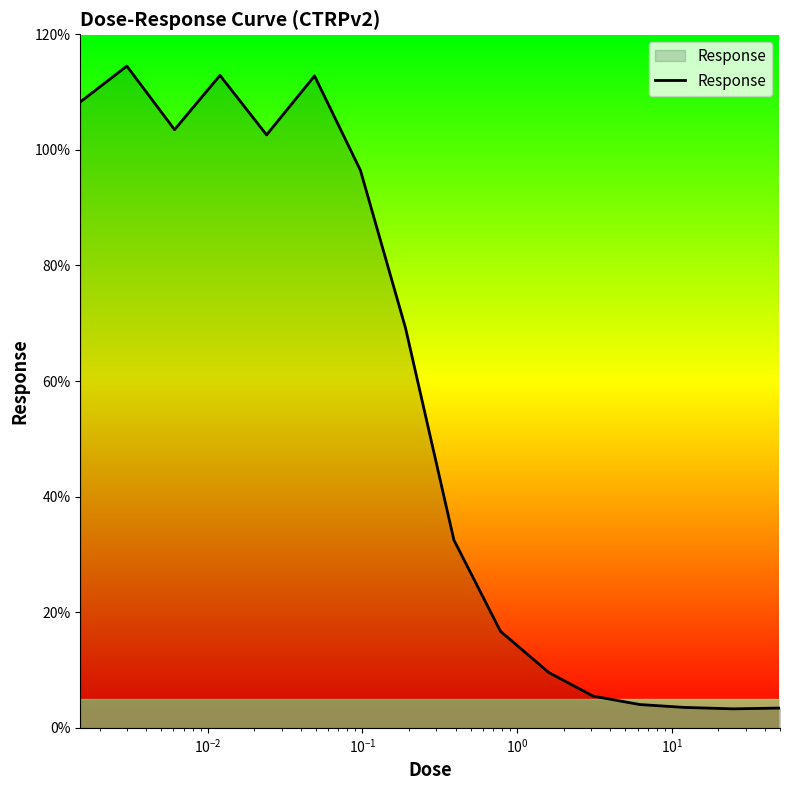

What is the difference between the maximum and minimum values?

111.2